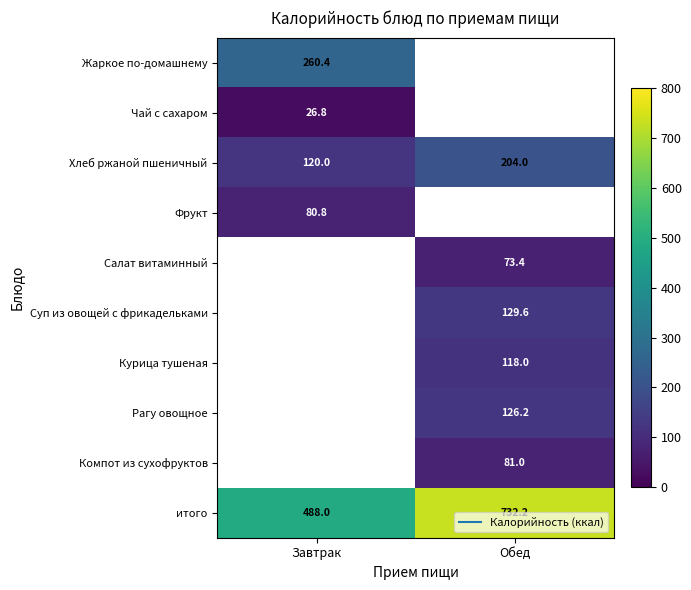

At how many categories does at least one series exceed 225?

2